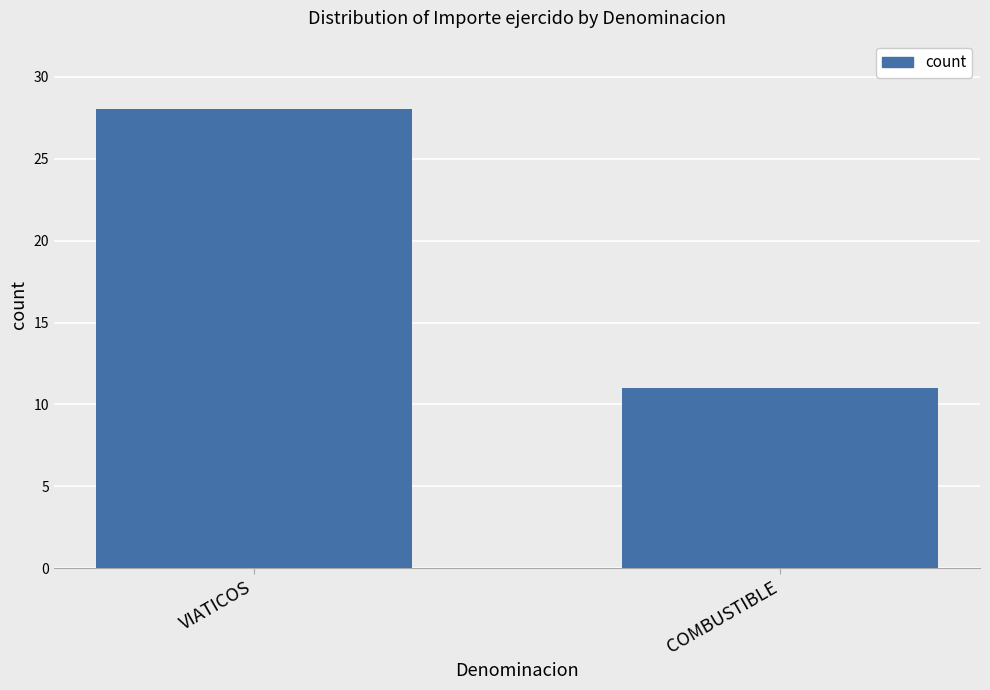

True or false: the data shows 9 at VIATICOS.

False